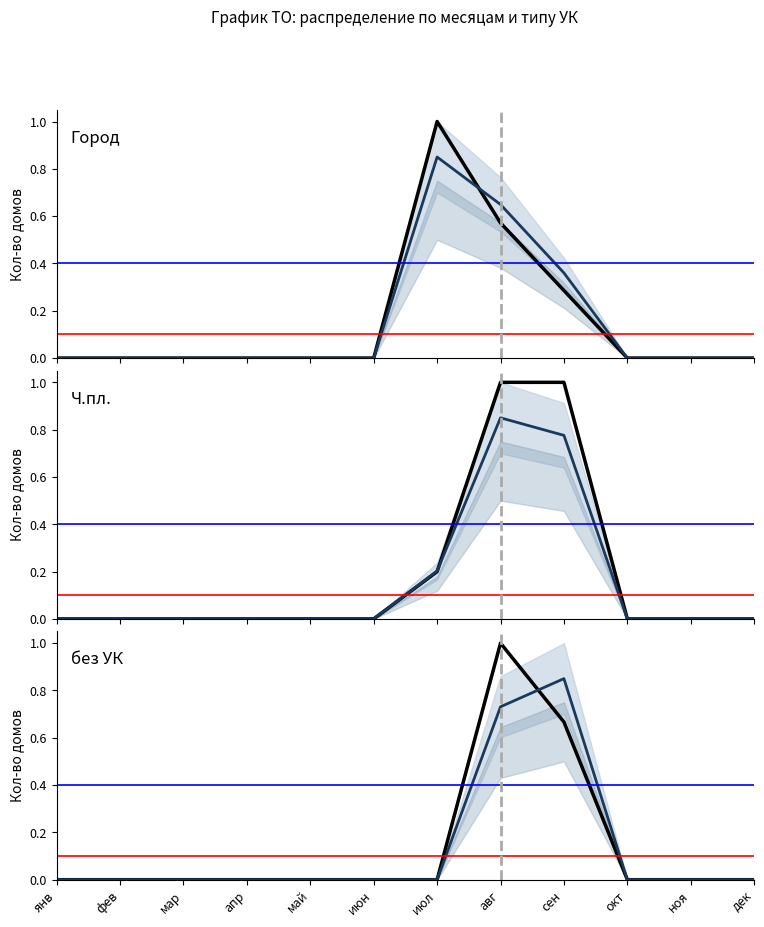

How many categories are shown in the chart?

12